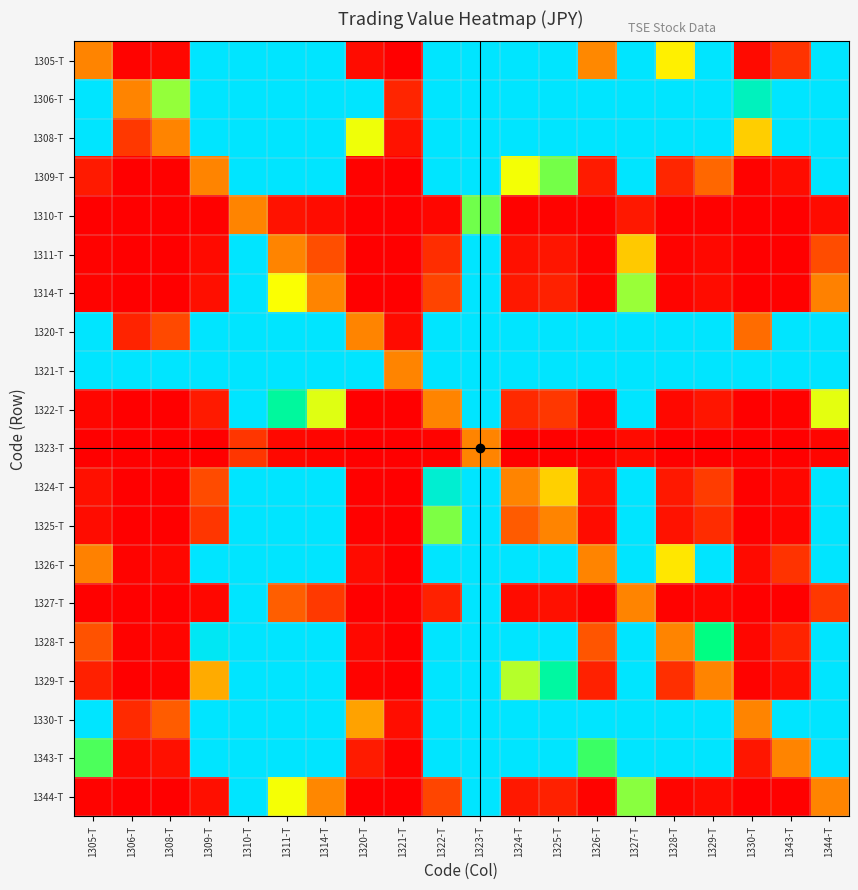

Reading left to right, what are all the values shown in this chart?

1305-T: 1305-T=1.0	1306-T=0.0	1308-T=0.1	1309-T=3.0	1310-T=3.0	1311-T=3.0	1314-T=3.0	1320-T=0.1	1321-T=0.0	1322-T=3.0	1323-T=3.0	1324-T=3.0	1325-T=3.0	1326-T=1.0	1327-T=3.0	1328-T=1.4	1329-T=3.0	1330-T=0.1	1343-T=0.5	1344-T=3.0
1306-T: 1305-T=3.0	1306-T=1.0	1308-T=2.0	1309-T=3.0	1310-T=3.0	1311-T=3.0	1314-T=3.0	1320-T=3.0	1321-T=0.3	1322-T=3.0	1323-T=3.0	1324-T=3.0	1325-T=3.0	1326-T=3.0	1327-T=3.0	1328-T=3.0	1329-T=3.0	1330-T=2.7	1343-T=3.0	1344-T=3.0
1308-T: 1305-T=3.0	1306-T=0.5	1308-T=1.0	1309-T=3.0	1310-T=3.0	1311-T=3.0	1314-T=3.0	1320-T=1.6	1321-T=0.2	1322-T=3.0	1323-T=3.0	1324-T=3.0	1325-T=3.0	1326-T=3.0	1327-T=3.0	1328-T=3.0	1329-T=3.0	1330-T=1.3	1343-T=3.0	1344-T=3.0
1309-T: 1305-T=0.2	1306-T=0.0	1308-T=0.0	1309-T=1.0	1310-T=3.0	1311-T=3.0	1314-T=3.0	1320-T=0.0	1321-T=0.0	1322-T=3.0	1323-T=3.0	1324-T=1.6	1325-T=2.1	1326-T=0.2	1327-T=3.0	1328-T=0.3	1329-T=0.8	1330-T=0.0	1343-T=0.1	1344-T=3.0
1310-T: 1305-T=0.0	1306-T=0.0	1308-T=0.0	1309-T=0.0	1310-T=1.0	1311-T=0.2	1314-T=0.1	1320-T=0.0	1321-T=0.0	1322-T=0.1	1323-T=2.1	1324-T=0.0	1325-T=0.0	1326-T=0.0	1327-T=0.2	1328-T=0.0	1329-T=0.0	1330-T=0.0	1343-T=0.0	1344-T=0.1
1311-T: 1305-T=0.0	1306-T=0.0	1308-T=0.0	1309-T=0.1	1310-T=3.0	1311-T=1.0	1314-T=0.7	1320-T=0.0	1321-T=0.0	1322-T=0.4	1323-T=3.0	1324-T=0.1	1325-T=0.2	1326-T=0.0	1327-T=1.3	1328-T=0.0	1329-T=0.1	1330-T=0.0	1343-T=0.0	1344-T=0.6
1314-T: 1305-T=0.0	1306-T=0.0	1308-T=0.0	1309-T=0.1	1310-T=3.0	1311-T=1.5	1314-T=1.0	1320-T=0.0	1321-T=0.0	1322-T=0.6	1323-T=3.0	1324-T=0.2	1325-T=0.3	1326-T=0.0	1327-T=2.0	1328-T=0.0	1329-T=0.1	1330-T=0.0	1343-T=0.0	1344-T=1.0
1320-T: 1305-T=3.0	1306-T=0.3	1308-T=0.6	1309-T=3.0	1310-T=3.0	1311-T=3.0	1314-T=3.0	1320-T=1.0	1321-T=0.1	1322-T=3.0	1323-T=3.0	1324-T=3.0	1325-T=3.0	1326-T=3.0	1327-T=3.0	1328-T=3.0	1329-T=3.0	1330-T=0.8	1343-T=3.0	1344-T=3.0
1321-T: 1305-T=3.0	1306-T=3.0	1308-T=3.0	1309-T=3.0	1310-T=3.0	1311-T=3.0	1314-T=3.0	1320-T=3.0	1321-T=1.0	1322-T=3.0	1323-T=3.0	1324-T=3.0	1325-T=3.0	1326-T=3.0	1327-T=3.0	1328-T=3.0	1329-T=3.0	1330-T=3.0	1343-T=3.0	1344-T=3.0
1322-T: 1305-T=0.1	1306-T=0.0	1308-T=0.0	1309-T=0.2	1310-T=3.0	1311-T=2.5	1314-T=1.7	1320-T=0.0	1321-T=0.0	1322-T=1.0	1323-T=3.0	1324-T=0.4	1325-T=0.5	1326-T=0.1	1327-T=3.0	1328-T=0.1	1329-T=0.2	1330-T=0.0	1343-T=0.0	1344-T=1.6
1323-T: 1305-T=0.0	1306-T=0.0	1308-T=0.0	1309-T=0.0	1310-T=0.5	1311-T=0.1	1314-T=0.1	1320-T=0.0	1321-T=0.0	1322-T=0.0	1323-T=1.0	1324-T=0.0	1325-T=0.0	1326-T=0.0	1327-T=0.1	1328-T=0.0	1329-T=0.0	1330-T=0.0	1343-T=0.0	1344-T=0.0
1324-T: 1305-T=0.2	1306-T=0.0	1308-T=0.0	1309-T=0.6	1310-T=3.0	1311-T=3.0	1314-T=3.0	1320-T=0.0	1321-T=0.0	1322-T=2.8	1323-T=3.0	1324-T=1.0	1325-T=1.3	1326-T=0.2	1327-T=3.0	1328-T=0.2	1329-T=0.5	1330-T=0.0	1343-T=0.1	1344-T=3.0
1325-T: 1305-T=0.1	1306-T=0.0	1308-T=0.0	1309-T=0.5	1310-T=3.0	1311-T=3.0	1314-T=3.0	1320-T=0.0	1321-T=0.0	1322-T=2.1	1323-T=3.0	1324-T=0.7	1325-T=1.0	1326-T=0.1	1327-T=3.0	1328-T=0.2	1329-T=0.4	1330-T=0.0	1343-T=0.1	1344-T=3.0
1326-T: 1305-T=1.0	1306-T=0.0	1308-T=0.1	1309-T=3.0	1310-T=3.0	1311-T=3.0	1314-T=3.0	1320-T=0.1	1321-T=0.0	1322-T=3.0	1323-T=3.0	1324-T=3.0	1325-T=3.0	1326-T=1.0	1327-T=3.0	1328-T=1.4	1329-T=3.0	1330-T=0.1	1343-T=0.4	1344-T=3.0
1327-T: 1305-T=0.0	1306-T=0.0	1308-T=0.0	1309-T=0.1	1310-T=3.0	1311-T=0.8	1314-T=0.5	1320-T=0.0	1321-T=0.0	1322-T=0.3	1323-T=3.0	1324-T=0.1	1325-T=0.1	1326-T=0.0	1327-T=1.0	1328-T=0.0	1329-T=0.1	1330-T=0.0	1343-T=0.0	1344-T=0.5
1328-T: 1305-T=0.7	1306-T=0.0	1308-T=0.0	1309-T=3.0	1310-T=3.0	1311-T=3.0	1314-T=3.0	1320-T=0.1	1321-T=0.0	1322-T=3.0	1323-T=3.0	1324-T=3.0	1325-T=3.0	1326-T=0.7	1327-T=3.0	1328-T=1.0	1329-T=2.4	1330-T=0.1	1343-T=0.3	1344-T=3.0
1329-T: 1305-T=0.3	1306-T=0.0	1308-T=0.0	1309-T=1.2	1310-T=3.0	1311-T=3.0	1314-T=3.0	1320-T=0.0	1321-T=0.0	1322-T=3.0	1323-T=3.0	1324-T=1.9	1325-T=2.6	1326-T=0.3	1327-T=3.0	1328-T=0.4	1329-T=1.0	1330-T=0.0	1343-T=0.1	1344-T=3.0
1330-T: 1305-T=3.0	1306-T=0.4	1308-T=0.7	1309-T=3.0	1310-T=3.0	1311-T=3.0	1314-T=3.0	1320-T=1.2	1321-T=0.1	1322-T=3.0	1323-T=3.0	1324-T=3.0	1325-T=3.0	1326-T=3.0	1327-T=3.0	1328-T=3.0	1329-T=3.0	1330-T=1.0	1343-T=3.0	1344-T=3.0
1343-T: 1305-T=2.2	1306-T=0.1	1308-T=0.1	1309-T=3.0	1310-T=3.0	1311-T=3.0	1314-T=3.0	1320-T=0.2	1321-T=0.0	1322-T=3.0	1323-T=3.0	1324-T=3.0	1325-T=3.0	1326-T=2.2	1327-T=3.0	1328-T=3.0	1329-T=3.0	1330-T=0.2	1343-T=1.0	1344-T=3.0
1344-T: 1305-T=0.0	1306-T=0.0	1308-T=0.0	1309-T=0.1	1310-T=3.0	1311-T=1.5	1314-T=1.0	1320-T=0.0	1321-T=0.0	1322-T=0.6	1323-T=3.0	1324-T=0.2	1325-T=0.3	1326-T=0.0	1327-T=2.0	1328-T=0.0	1329-T=0.1	1330-T=0.0	1343-T=0.0	1344-T=1.0